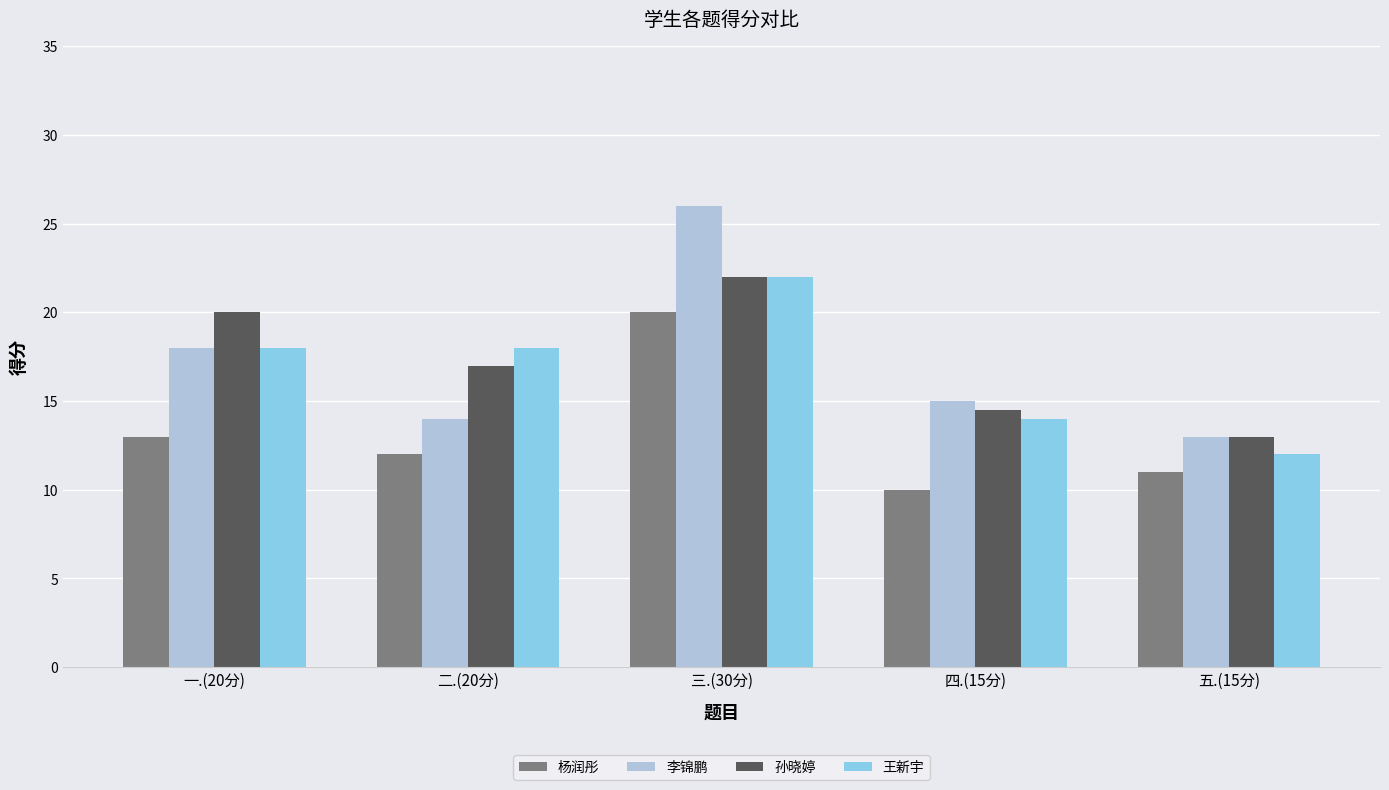

True or false: 李锦鹏 has a value of 18.0 at 五.(15分).

False